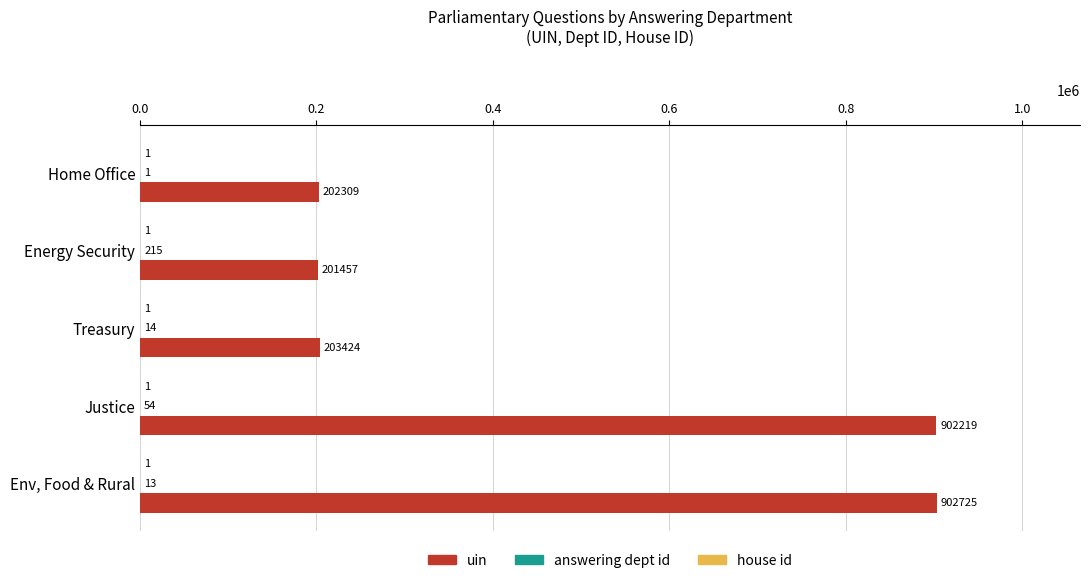

How many data points does each series have?

5